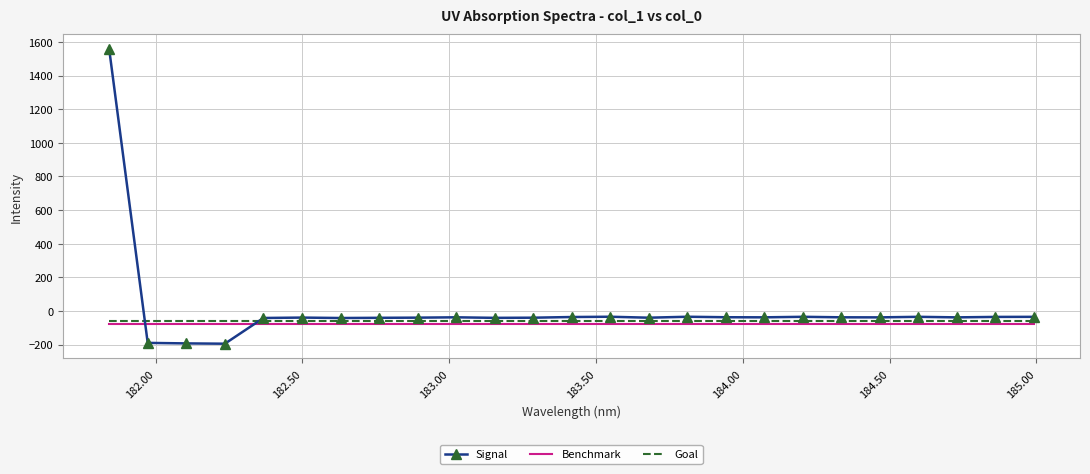

Which series has the largest range (max minus min)?

Signal